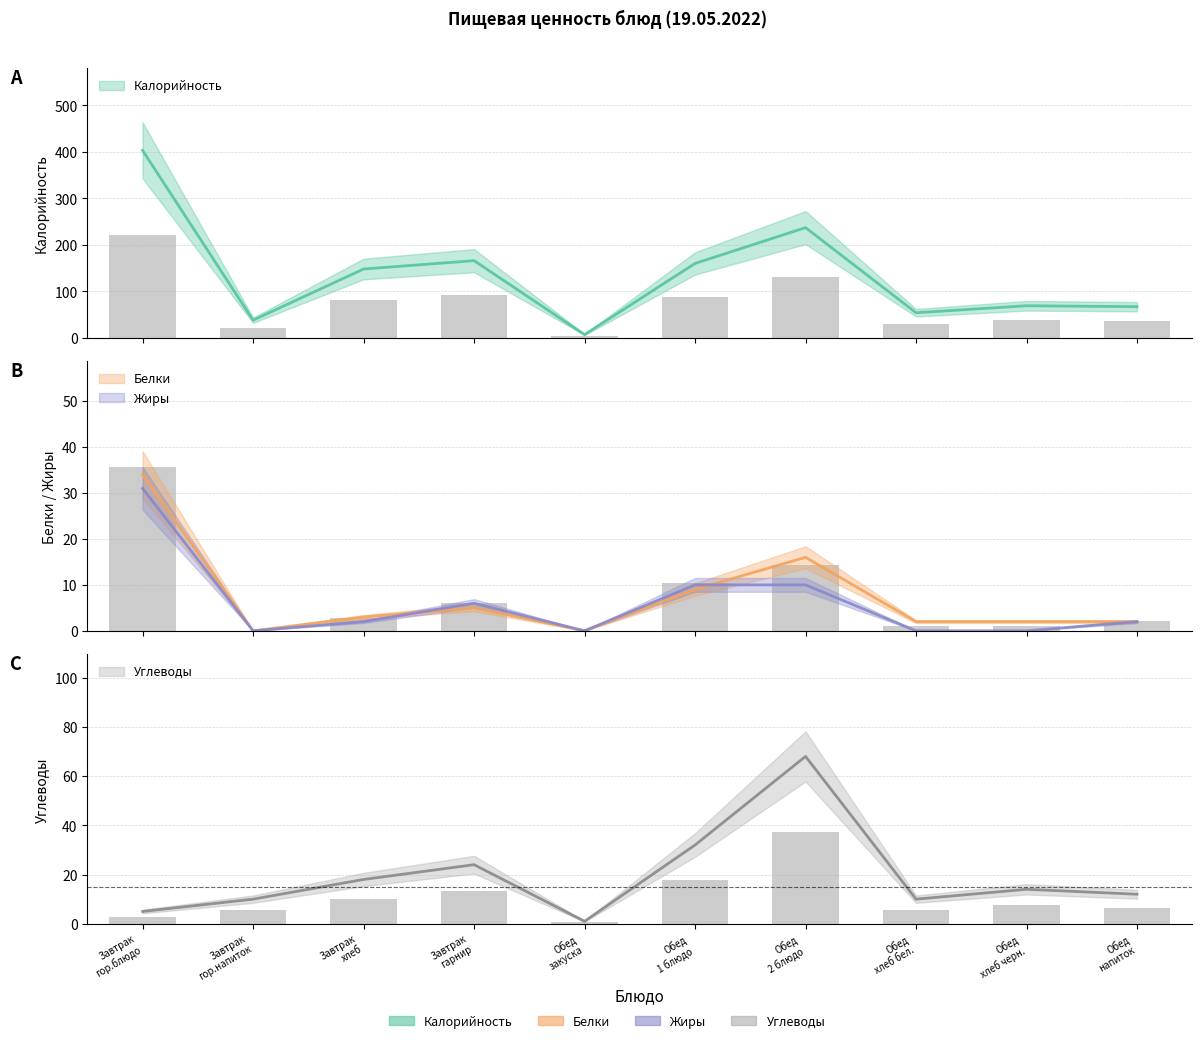

Reading left to right, transcribe all the data shown in this chart.

Калорийность: Завтрак
гор.блюдо=403	Завтрак
гор.напиток=38	Завтрак
хлеб=148	Завтрак
гарнир=166	Обед
закуска=7	Обед
1 блюдо=160	Обед
2 блюдо=237	Обед
хлеб бел.=54	Обед
хлеб черн.=69	Обед
напиток=67
Белки: Завтрак
гор.блюдо=34	Завтрак
гор.напиток=0	Завтрак
хлеб=3	Завтрак
гарнир=5	Обед
закуска=0	Обед
1 блюдо=9	Обед
2 блюдо=16	Обед
хлеб бел.=2	Обед
хлеб черн.=2	Обед
напиток=2
Жиры: Завтрак
гор.блюдо=31	Завтрак
гор.напиток=0	Завтрак
хлеб=2	Завтрак
гарнир=6	Обед
закуска=0	Обед
1 блюдо=10	Обед
2 блюдо=10	Обед
хлеб бел.=0	Обед
хлеб черн.=0	Обед
напиток=2
Углеводы: Завтрак
гор.блюдо=5	Завтрак
гор.напиток=10	Завтрак
хлеб=18	Завтрак
гарнир=24	Обед
закуска=1	Обед
1 блюдо=32	Обед
2 блюдо=68	Обед
хлеб бел.=10	Обед
хлеб черн.=14	Обед
напиток=12